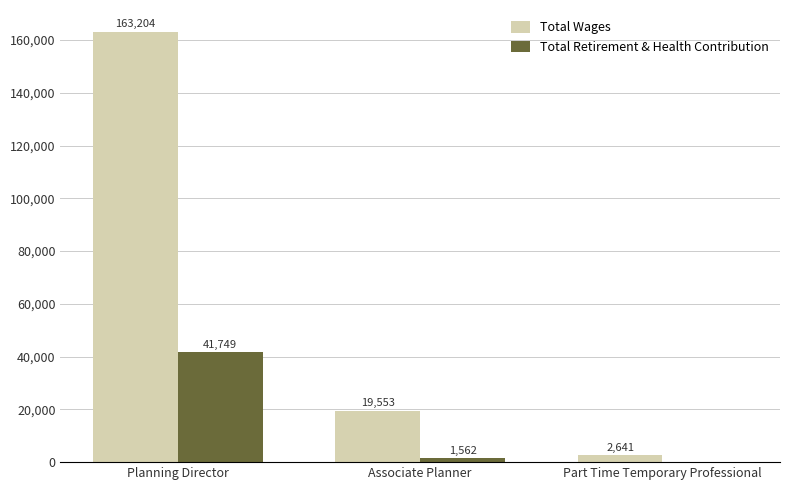

Between Planning Director and Associate Planner, which series saw the biggest shift?

Total Wages